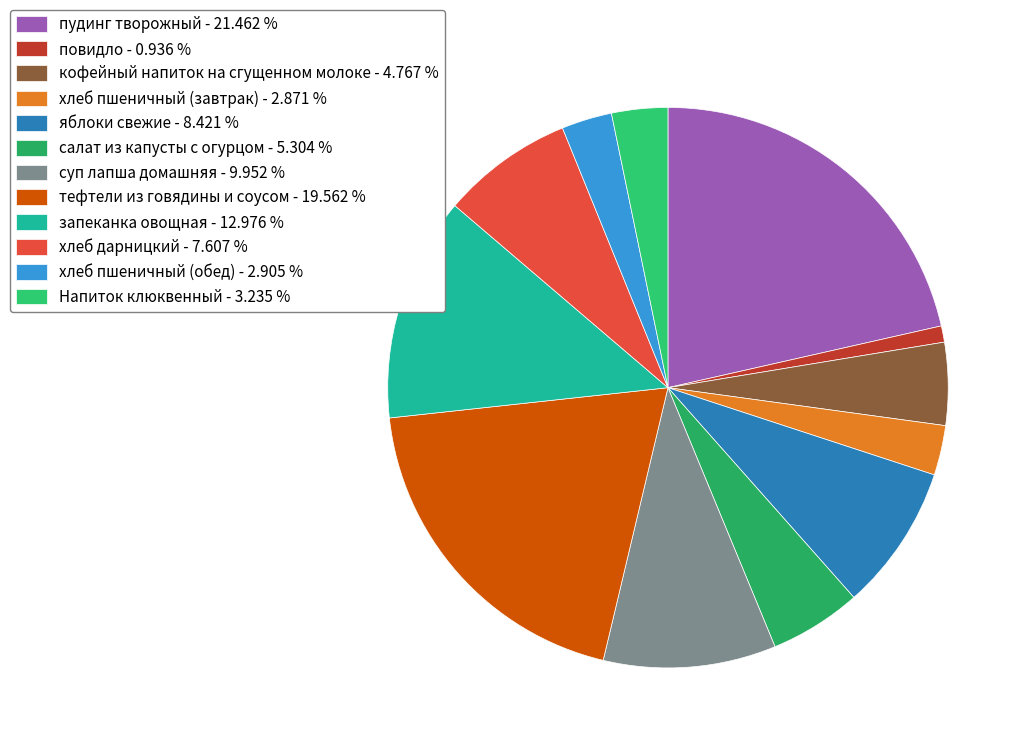

Approximately how many times larger is the value at запеканка овощная compared to хлеб пшеничный (обед)?

4.5